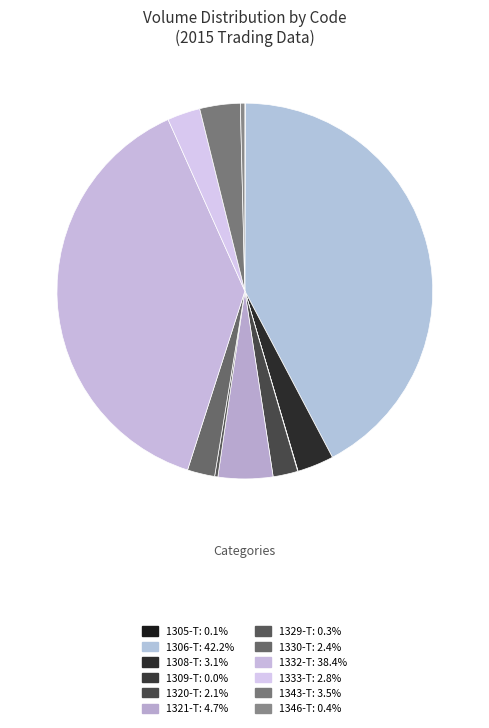

What percentage is the 1306-T slice, to the nearest percent?

42%